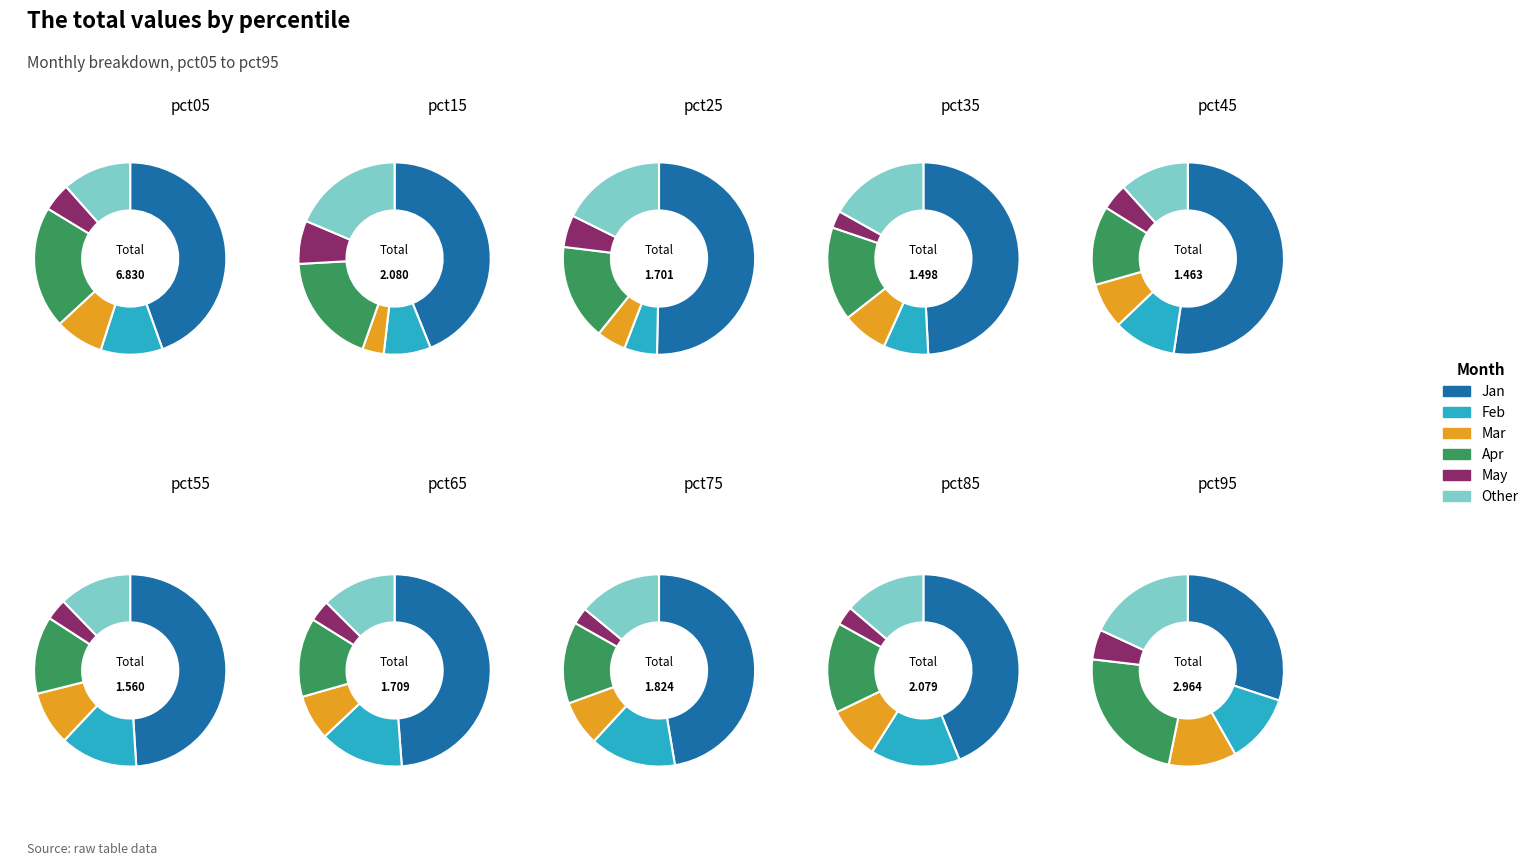

Is it true that pct35 is 7% of the pie?

True